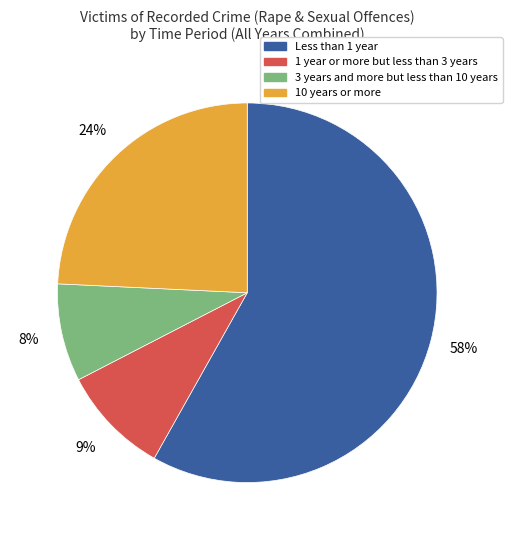

Which has a higher value, 3 years and more but less than 10 years or 1 year or more but less than 3 years?

1 year or more but less than 3 years